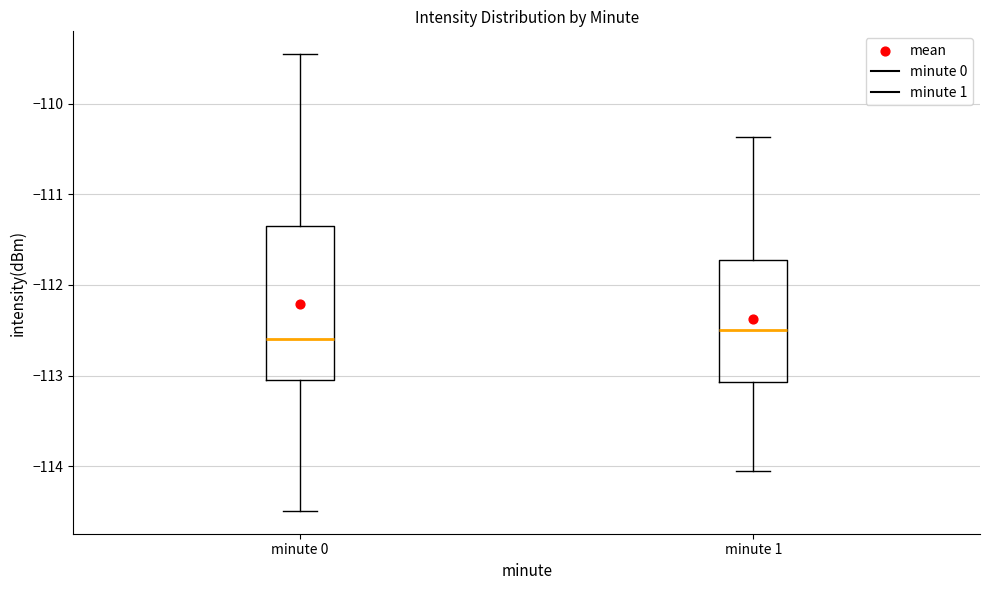

Where is the lower edge of the box for minute 0 on the y-axis? The values are not printed on the chart, so give them approximately, as read against the axis.

-113.0